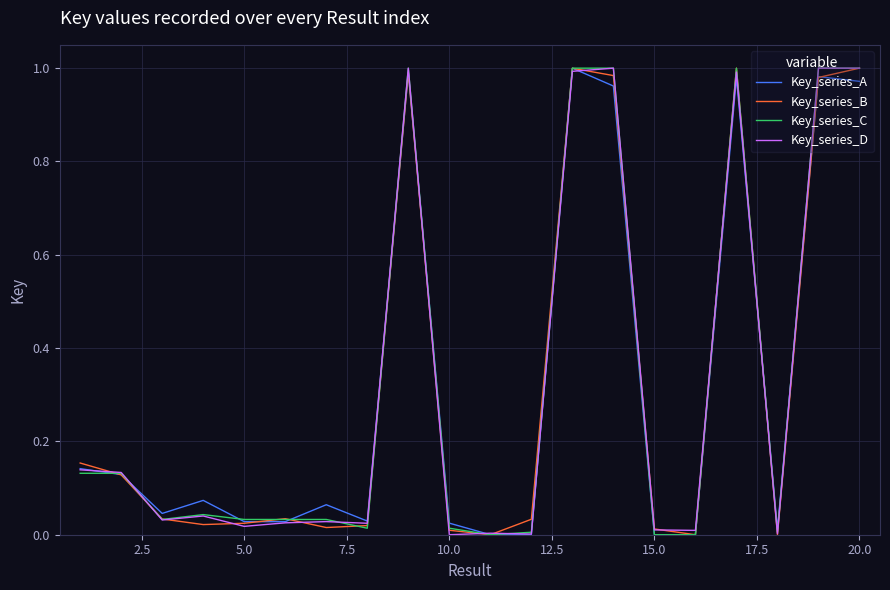

Rank the series by their average value, from lowest to highest.

Key_series_B, Key_series_D, Key_series_A, Key_series_C